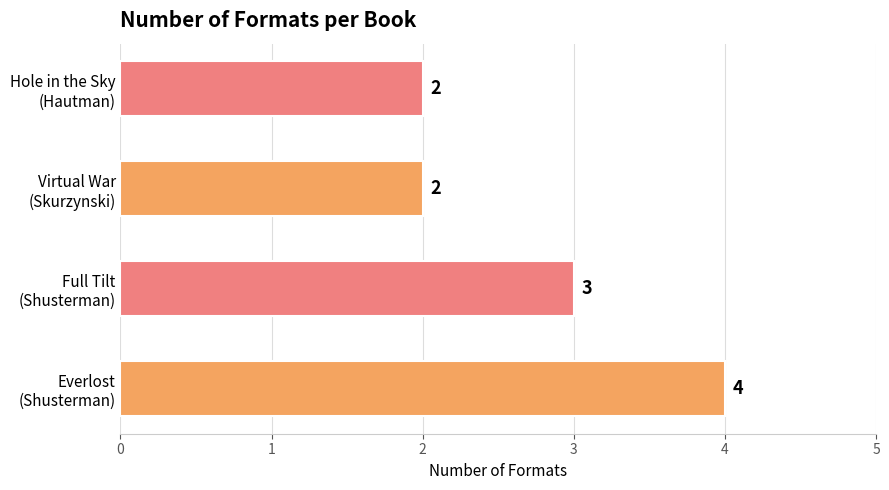

What is the sum of all values?

11